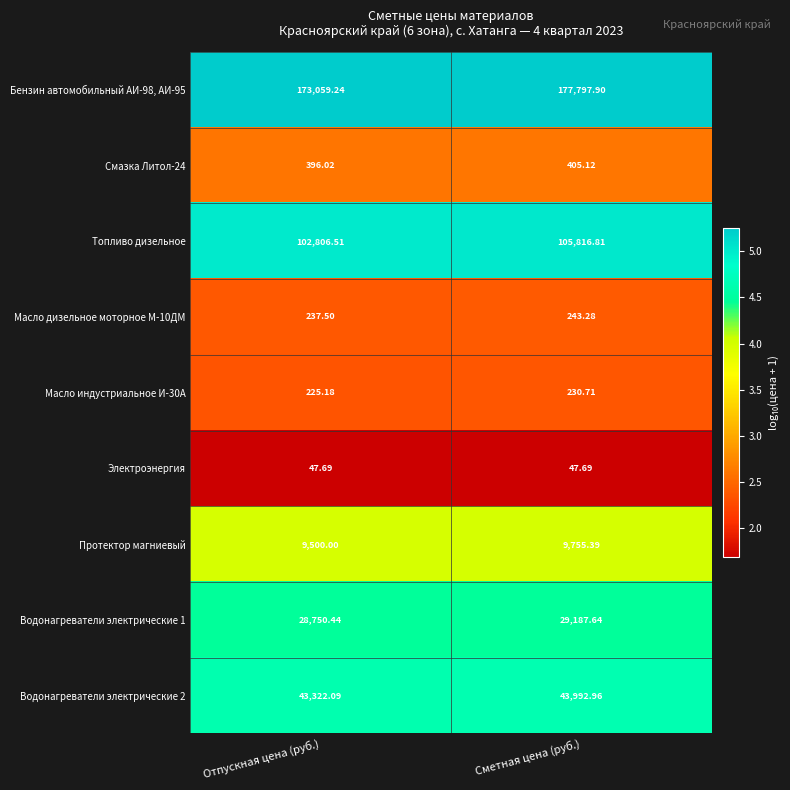

Which label corresponds to the largest value in the chart?

Сметная цена (руб.)